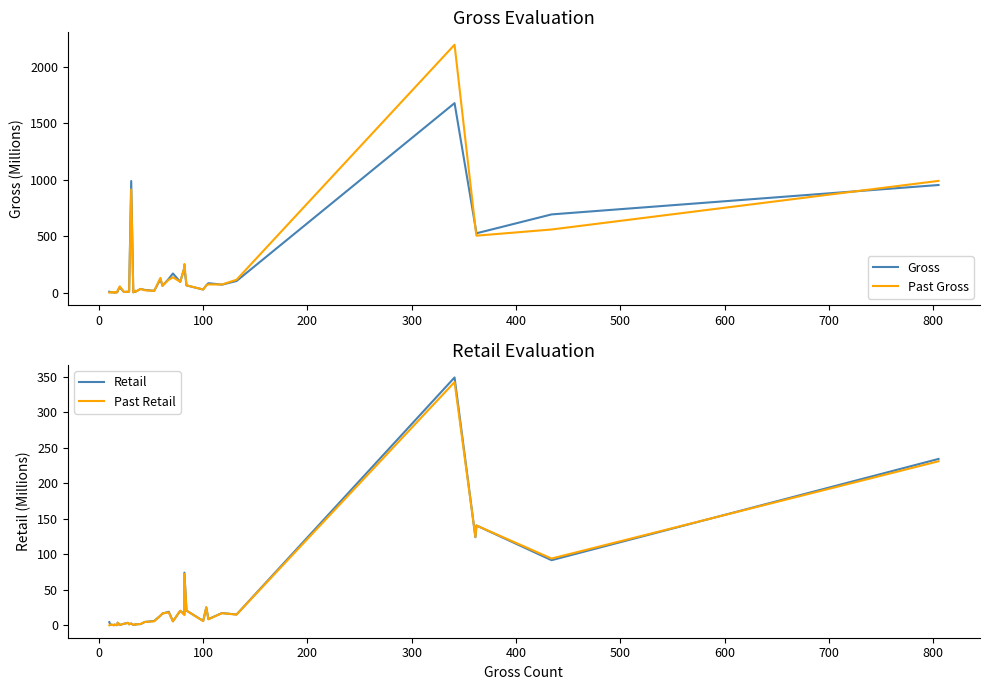

Reading left to right, extract all data points from this chart.

Gross: 8.1	3.3	1.4	5.1	1.8	1.9	2.1	0.8	2.7	8.2	17.4	46.7	6.0	7.7	9.2	989.5	2.5	13.4	6.9	32.8	23.8	15.5	119.2	60.0	122.4	169.5	95.4	221.6	221.0	63.8	27.1	63.9	83.5	70.4	102.9	1680.0	583.2	525.8	693.4	954.1
Past Gross: 0.0	3.2	1.3	4.4	2.2	2.6	2.2	1.1	1.8	9.4	18.2	55.3	6.3	7.4	8.7	915.3	2.9	18.1	7.8	32.5	20.9	14.9	130.4	60.8	114.2	135.7	95.2	220.3	253.4	64.8	27.5	64.9	72.7	71.9	114.1	2197.9	574.1	504.7	559.7	990.6
Retail: 4.5	1.2	0.5	0.0	0.3	0.9	1.1	0.1	0.5	1.1	3.8	0.5	2.2	3.6	1.5	2.6	0.5	1.1	1.3	1.8	4.8	6.1	13.6	16.5	19.1	5.6	20.4	15.7	74.2	20.7	6.2	25.2	8.7	17.3	15.2	348.7	123.9	140.4	91.7	234.1
Past Retail: 0.0	1.2	0.5	0.3	0.4	0.7	1.1	0.2	0.5	1.0	3.7	0.5	2.2	3.4	1.4	2.6	0.7	1.1	1.3	1.9	4.7	5.7	13.7	16.7	18.2	5.7	20.6	14.3	72.3	20.8	6.0	25.4	8.5	17.1	15.1	342.2	124.2	140.4	94.0	230.8